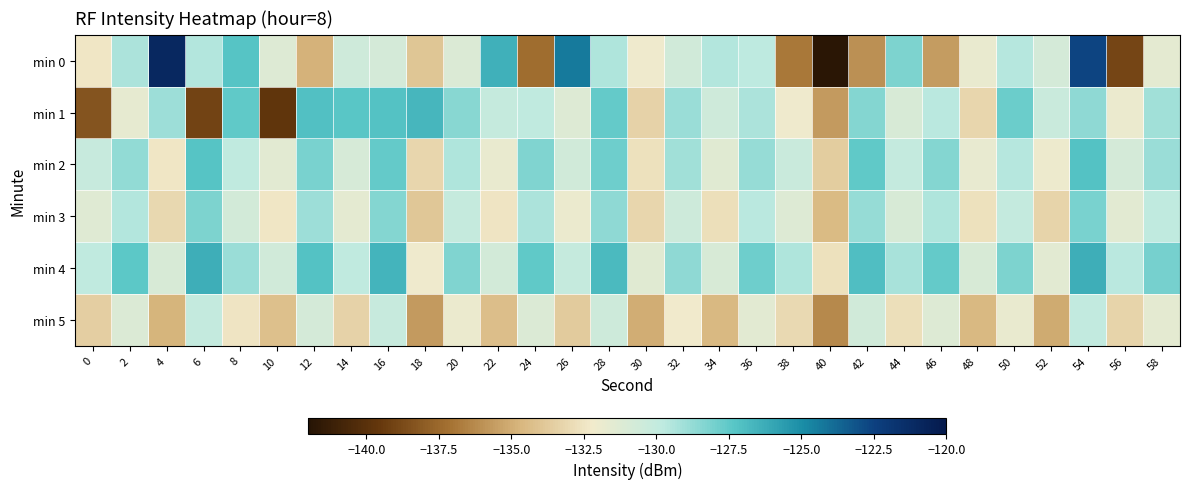

At which category does the chart reach its minimum across all series?

40